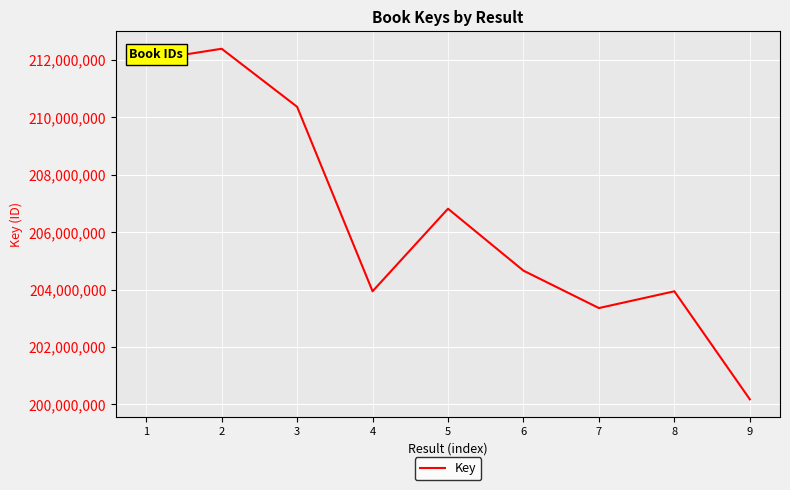

What is the approximate value at 1, to the nearest 50?

211979150